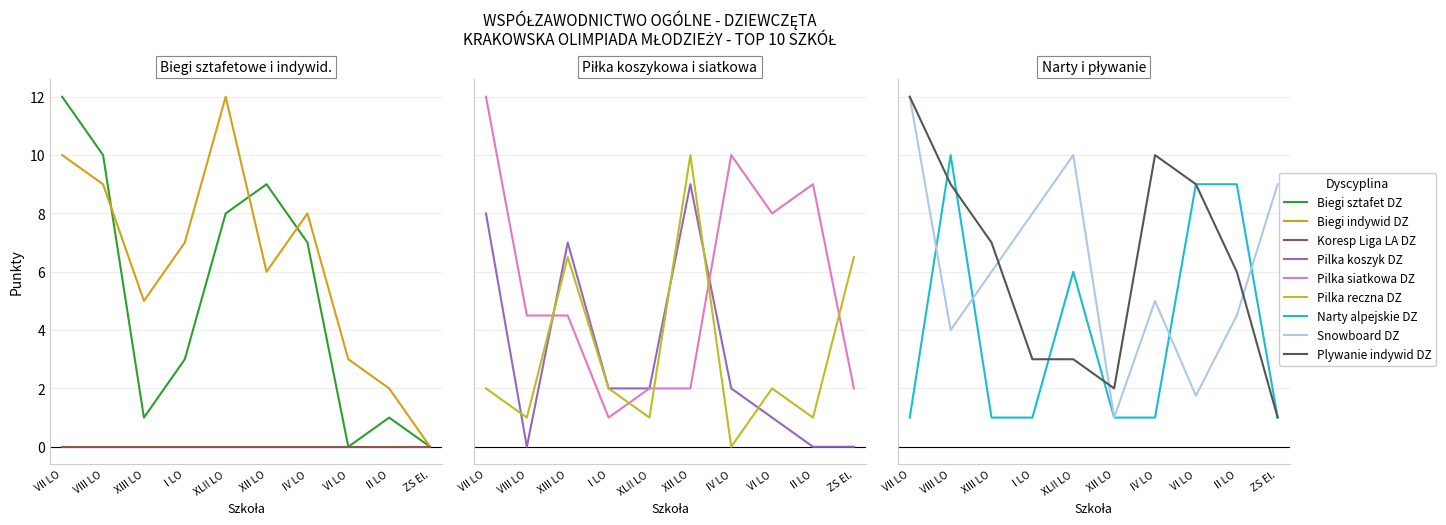

The Narty alpejskie DZ series shows 10.0 at VIII LO. True or false?

True